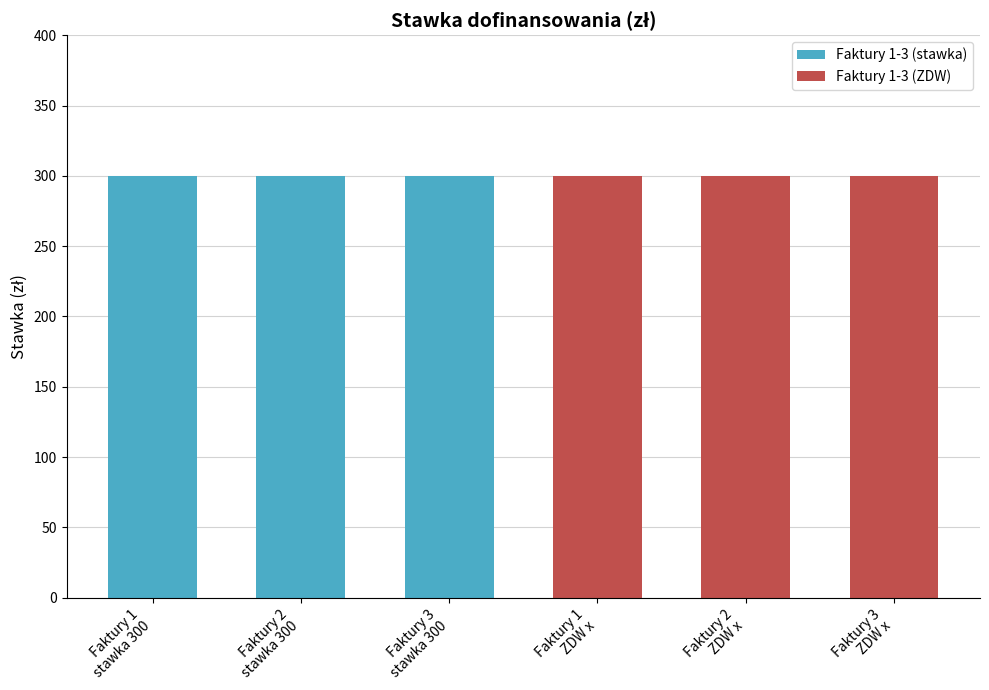

True or false: Faktury 3 has a value of 0 at Faktury 1
stawka 300.

True